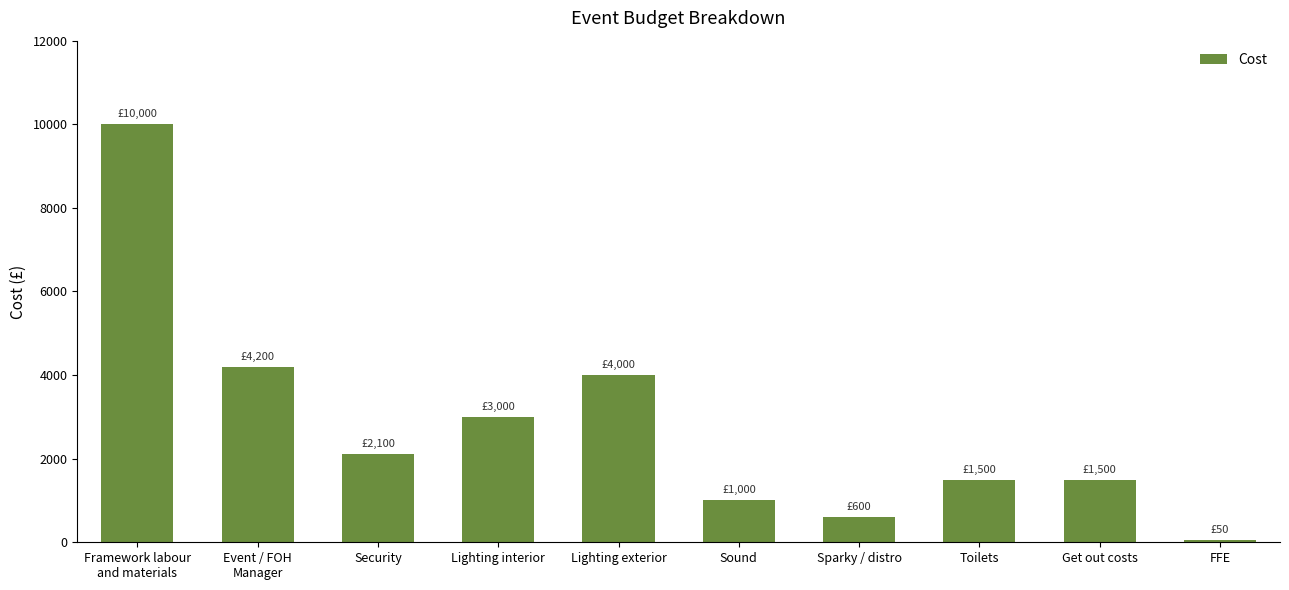

What is the difference between the maximum and minimum values?

9950